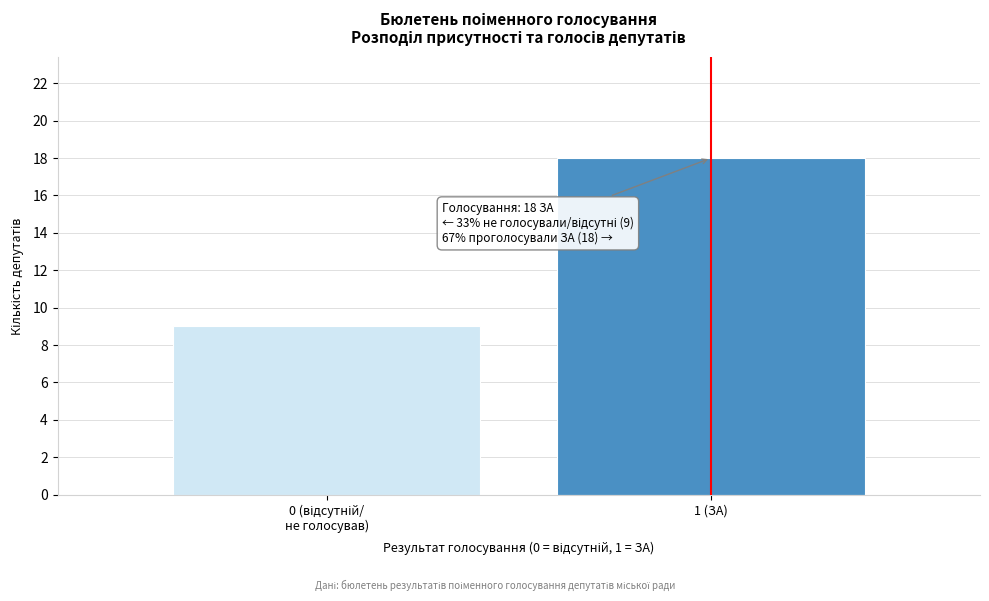

Reading right to left, list all the values displayed in this chart.

18	9